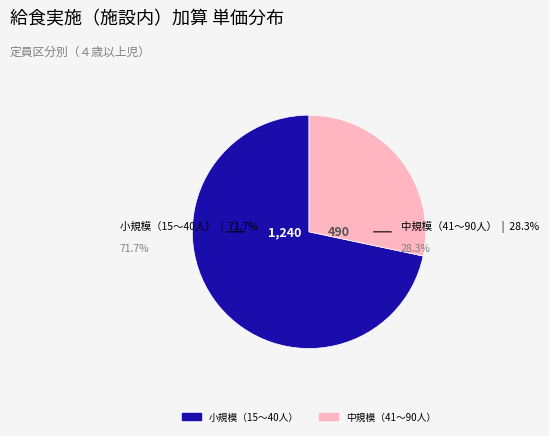

Does any single category account for the majority?

Yes